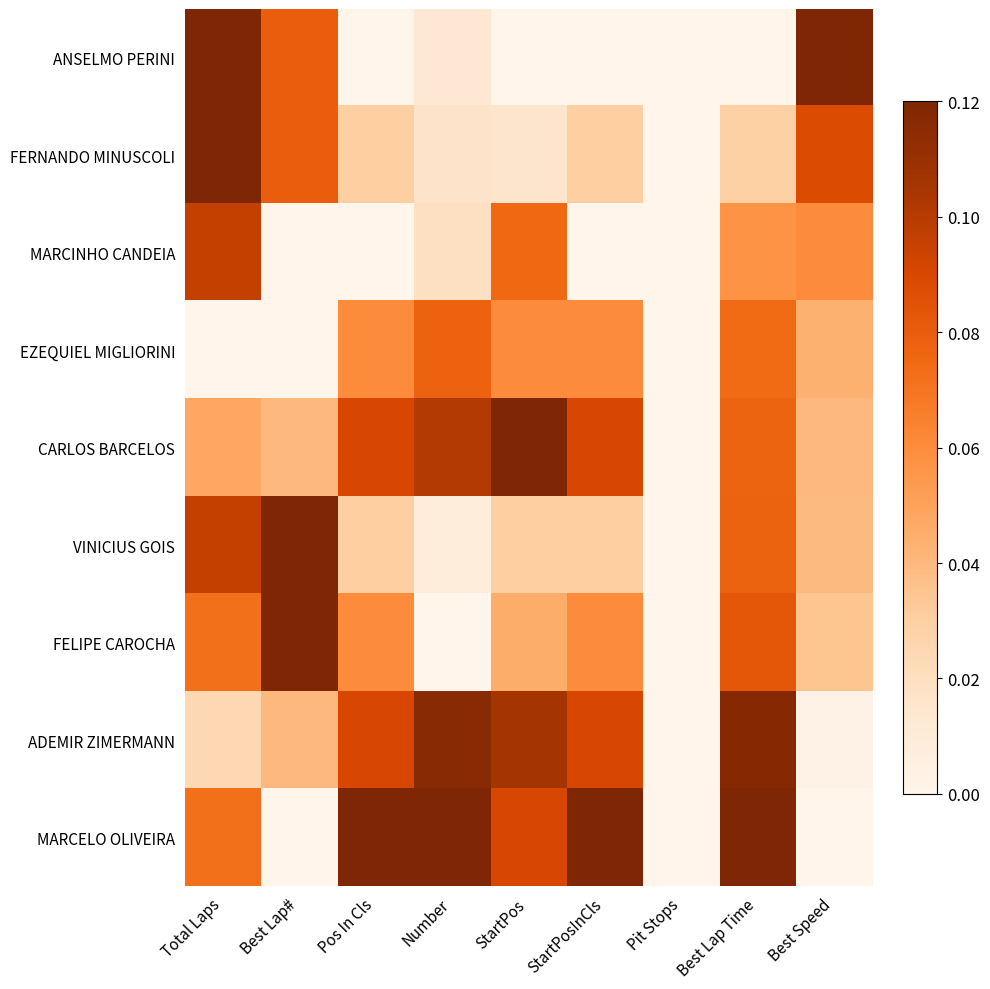

Reading right to left, list all the values displayed in this chart.

ANSELMO PERINI: Best Speed=0.1	Best Lap Time=0.0	Pit Stops=0.0	StartPosInCls=0.0	StartPos=0.0	Number=0.0	Pos In Cls=0.0	Best Lap#=0.1	Total Laps=0.1
FERNANDO MINUSCOLI: Best Speed=0.1	Best Lap Time=0.0	Pit Stops=0.0	StartPosInCls=0.0	StartPos=0.0	Number=0.0	Pos In Cls=0.0	Best Lap#=0.1	Total Laps=0.1
MARCINHO CANDEIA: Best Speed=0.1	Best Lap Time=0.1	Pit Stops=0.0	StartPosInCls=0.0	StartPos=0.1	Number=0.0	Pos In Cls=0.0	Best Lap#=0.0	Total Laps=0.1
EZEQUIEL MIGLIORINI: Best Speed=0.0	Best Lap Time=0.1	Pit Stops=0.0	StartPosInCls=0.1	StartPos=0.1	Number=0.1	Pos In Cls=0.1	Best Lap#=0.0	Total Laps=0.0
CARLOS BARCELOS: Best Speed=0.0	Best Lap Time=0.1	Pit Stops=0.0	StartPosInCls=0.1	StartPos=0.1	Number=0.1	Pos In Cls=0.1	Best Lap#=0.0	Total Laps=0.0
VINICIUS GOIS: Best Speed=0.0	Best Lap Time=0.1	Pit Stops=0.0	StartPosInCls=0.0	StartPos=0.0	Number=0.0	Pos In Cls=0.0	Best Lap#=0.1	Total Laps=0.1
FELIPE CAROCHA: Best Speed=0.0	Best Lap Time=0.1	Pit Stops=0.0	StartPosInCls=0.1	StartPos=0.0	Number=0.0	Pos In Cls=0.1	Best Lap#=0.1	Total Laps=0.1
ADEMIR ZIMERMANN: Best Speed=0.0	Best Lap Time=0.1	Pit Stops=0.0	StartPosInCls=0.1	StartPos=0.1	Number=0.1	Pos In Cls=0.1	Best Lap#=0.0	Total Laps=0.0
MARCELO OLIVEIRA: Best Speed=0.0	Best Lap Time=0.1	Pit Stops=0.0	StartPosInCls=0.1	StartPos=0.1	Number=0.1	Pos In Cls=0.1	Best Lap#=0.0	Total Laps=0.1